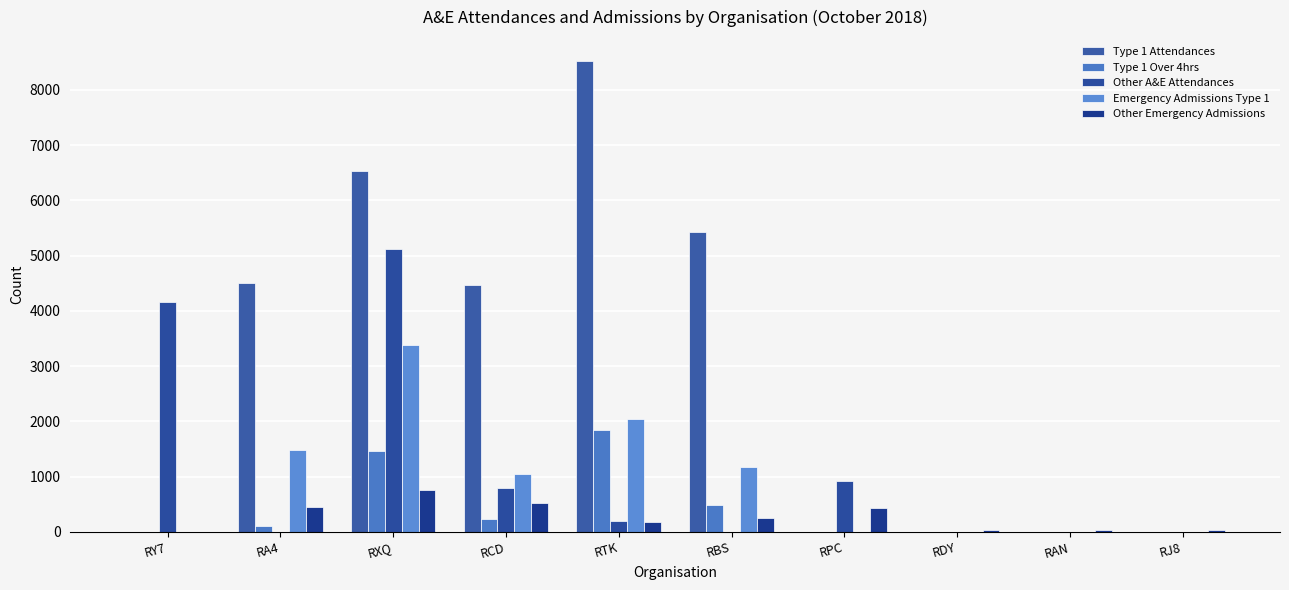

How many groups of bars are there?

10